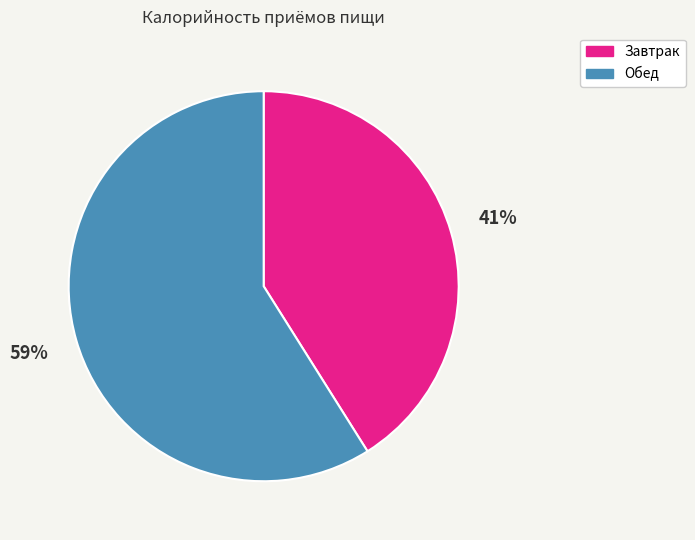

Rank the categories by value from highest to lowest.

Обед, Завтрак